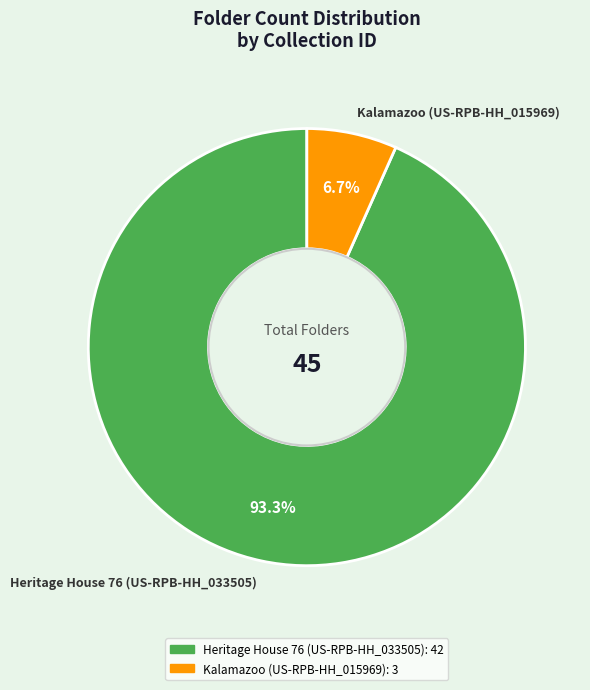

Which category accounts for the majority?

Heritage House 76 (US-RPB-HH_033505)